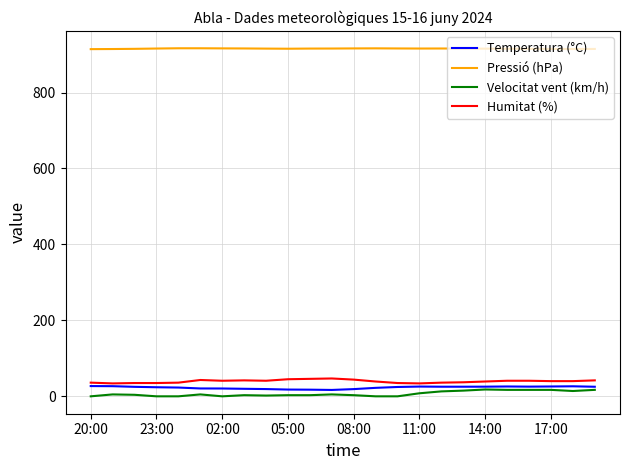

In Pressió (hPa), how many points are lower than both neighbors (excluding endpoints)?

3